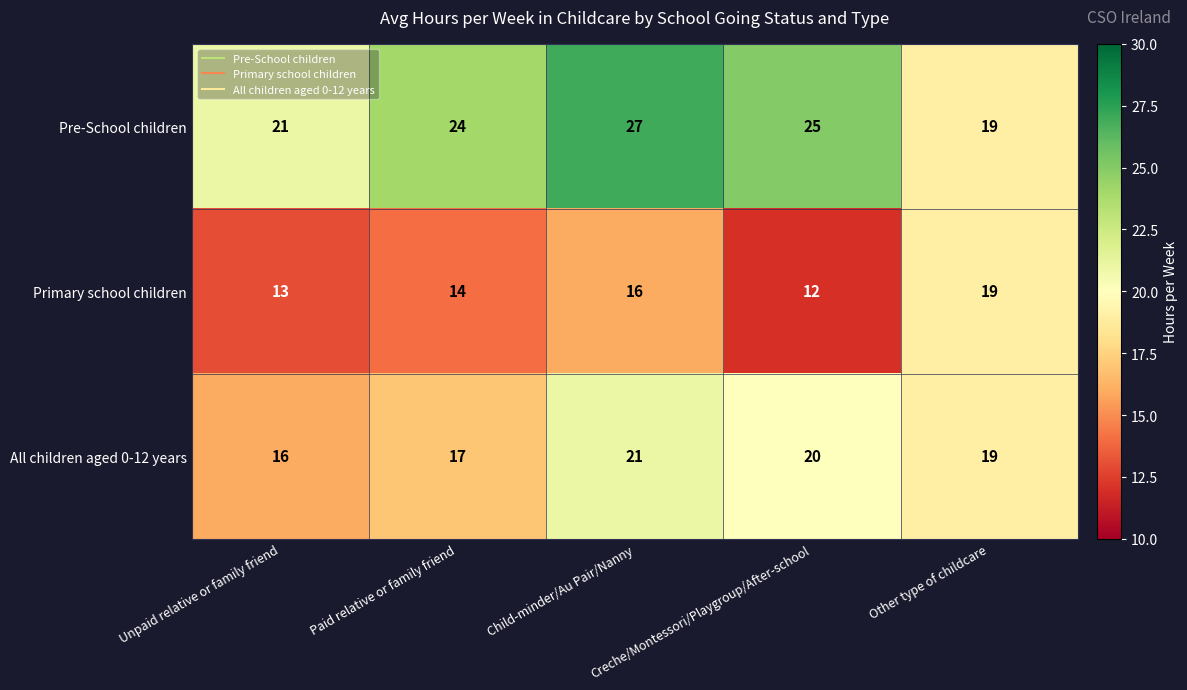

What is the smallest value displayed?

12